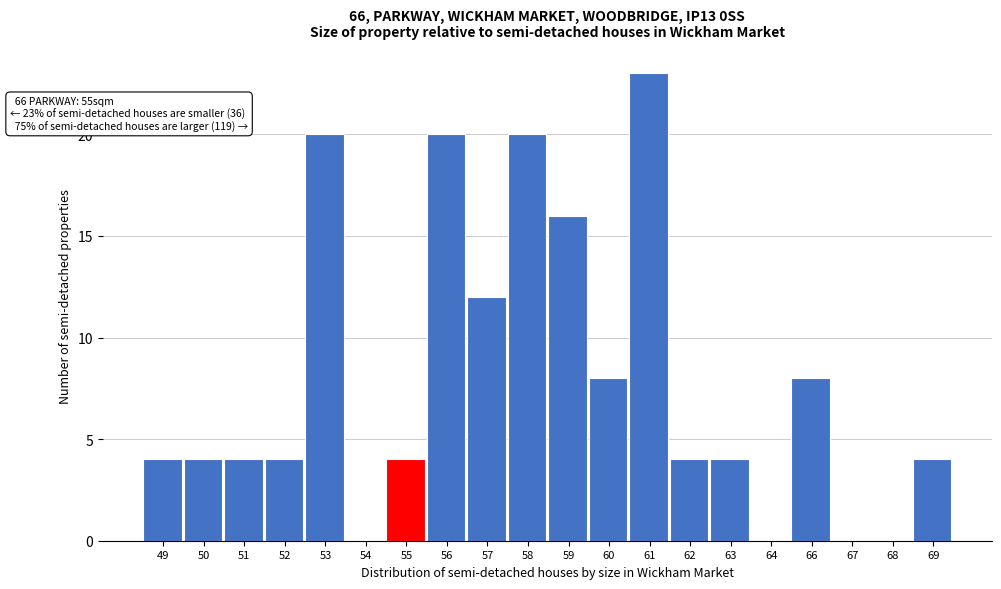

Reading left to right, list all the values displayed in this chart.

49=4	50=4	51=4	52=4	53=20	54=0	55=4	56=20	57=12	58=20	59=16	60=8	61=23	62=4	63=4	64=0	66=8	67=0	68=0	69=4